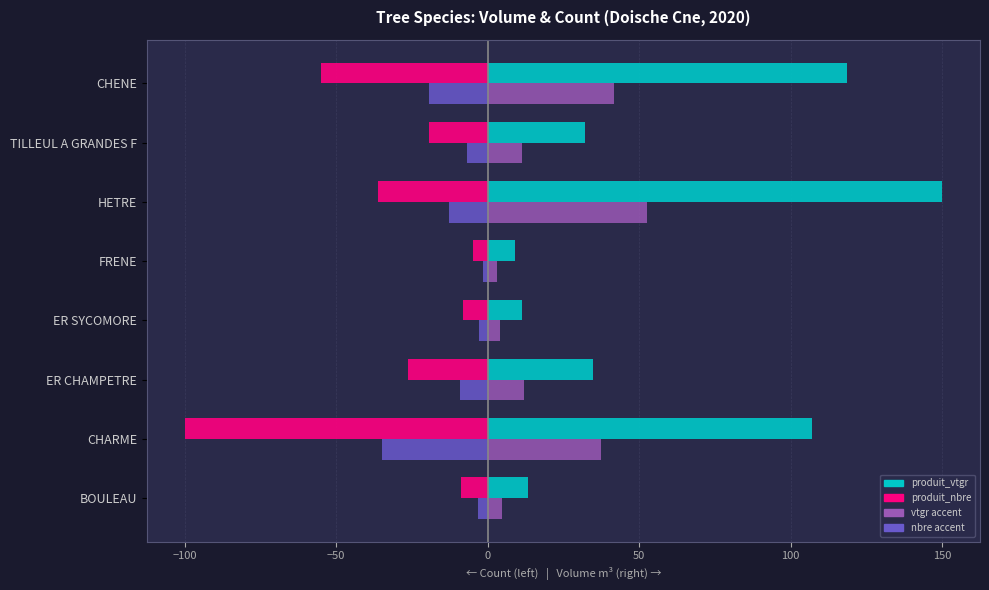

Is the value of vtgr accent at BOULEAU greater than the value of nbre accent at CHARME?

Yes